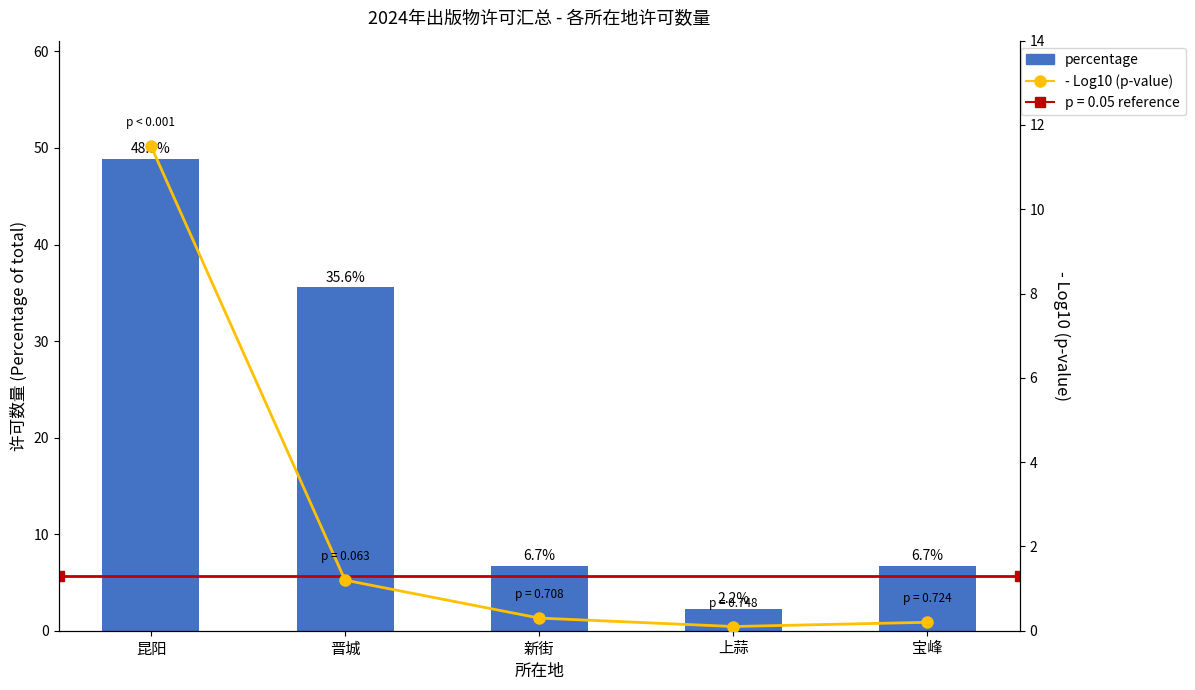

At which category is the sum across all series the highest?

昆阳